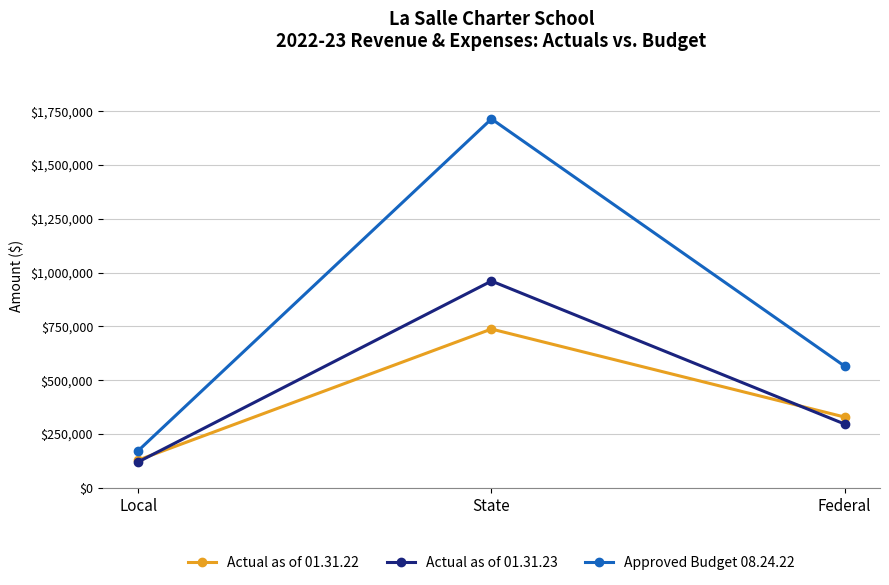

Which series has the largest range (max minus min)?

Approved Budget 08.24.22